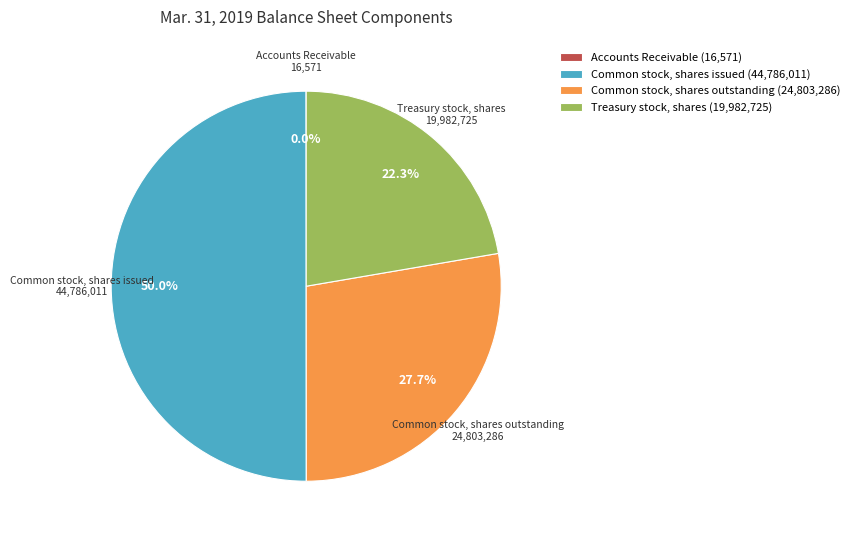

The Common stock, shares outstanding slice represents 28% of the pie. True or false?

True